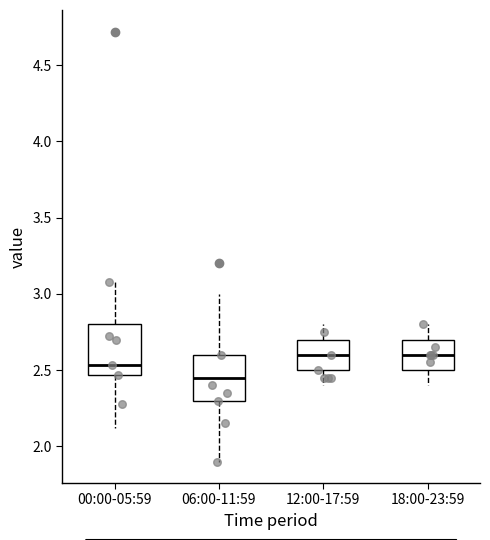

Reading left to right, read every box against the y-axis: the position of its median line, the range the box covers, and the ends of its whiskers. The values are not printed on the chart, so give them approximately, as read against the axis.

00:00-05:59: median 2.55, box 2.45 to 2.80, whiskers 2.10 to 3.10
06:00-11:59: median 2.45, box 2.30 to 2.60, whiskers 1.90 to 3.00
12:00-17:59: median 2.60, box 2.50 to 2.70, whiskers 2.40 to 2.80
18:00-23:59: median 2.60, box 2.50 to 2.70, whiskers 2.40 to 2.80